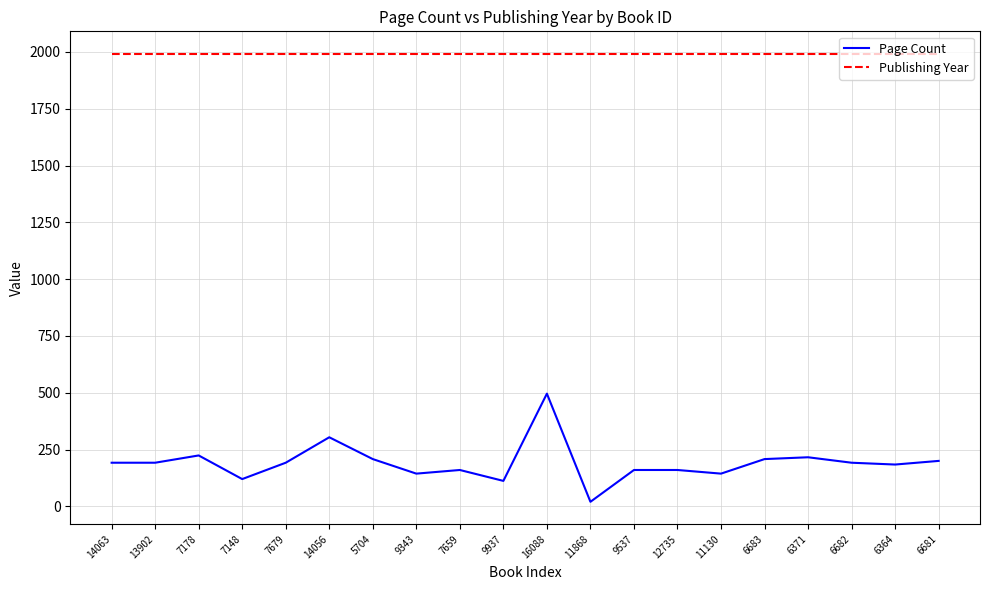

Is it true that Page Count equals 795 at 16088?

False